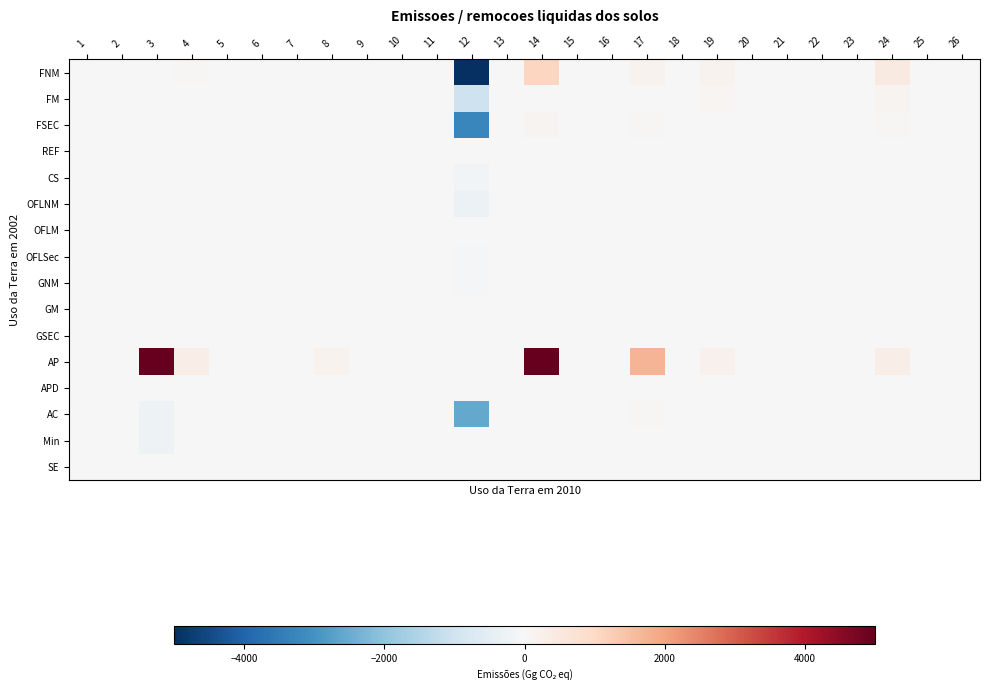

Which category has the lowest value across all series?

12